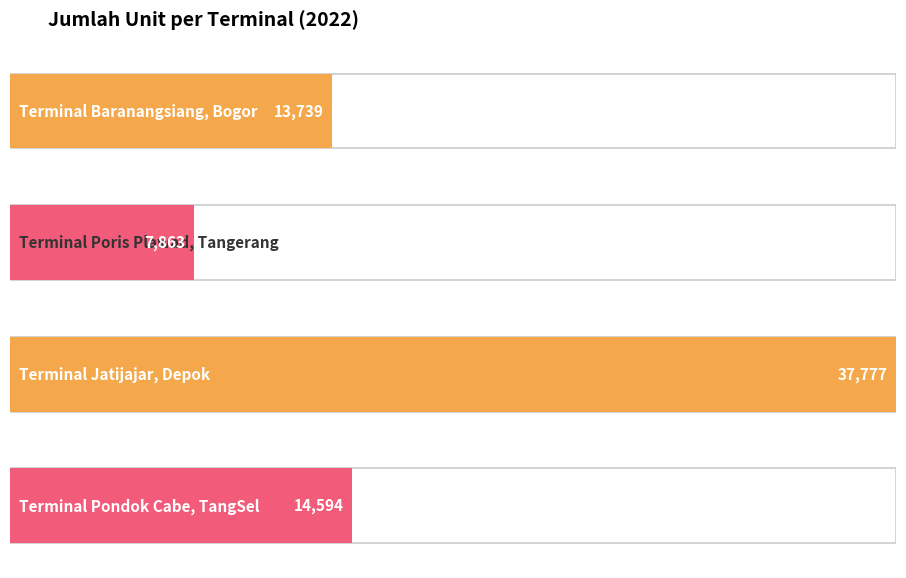

True or false: the data shows 37777 at Terminal Jatijajar, Depok.

True